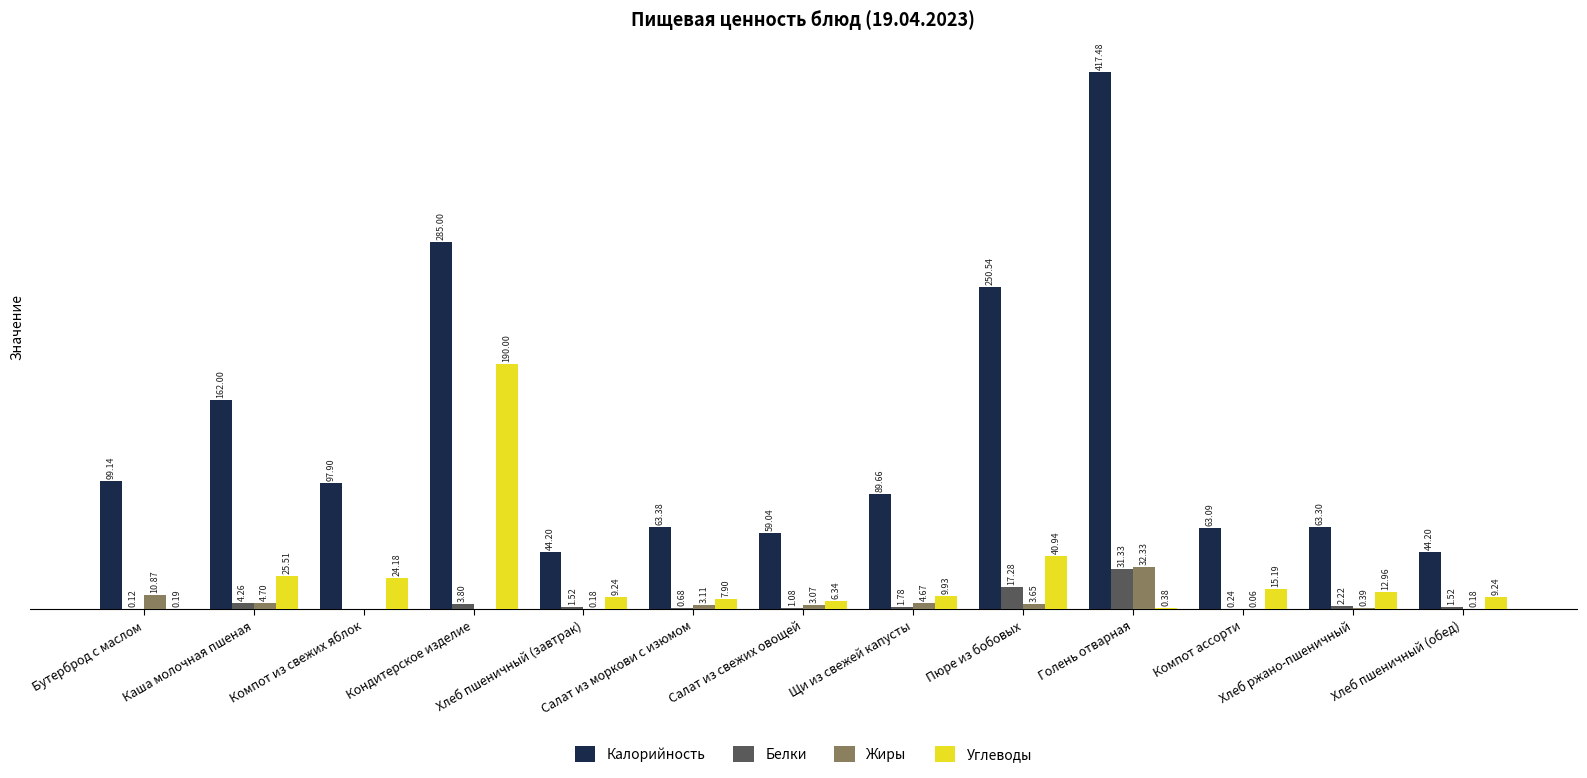

Where does the Жиры series first go above 3?

Бутерброд с маслом